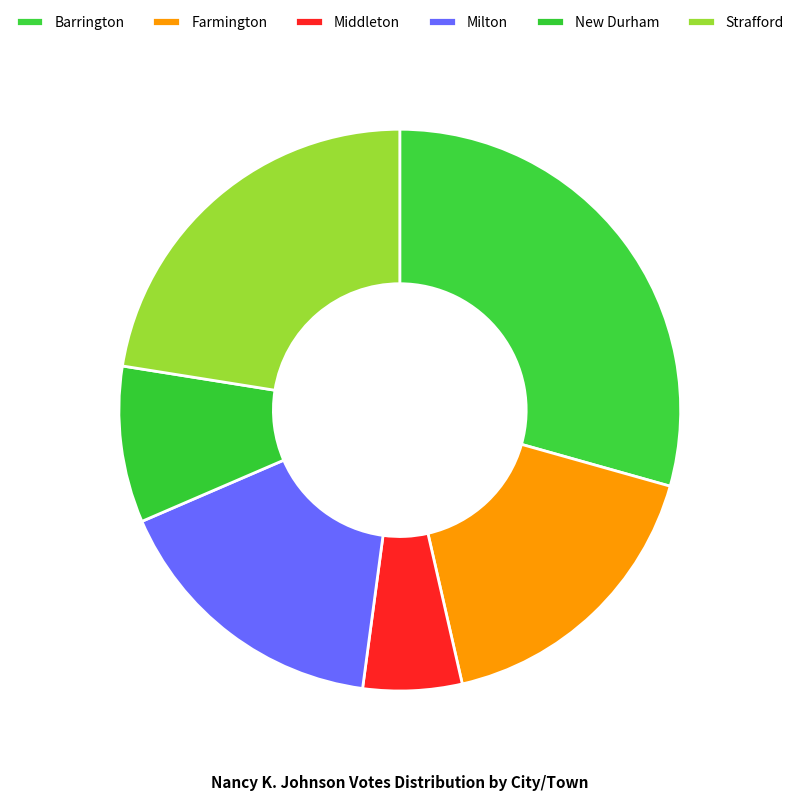

Is Farmington the majority of the pie?

No